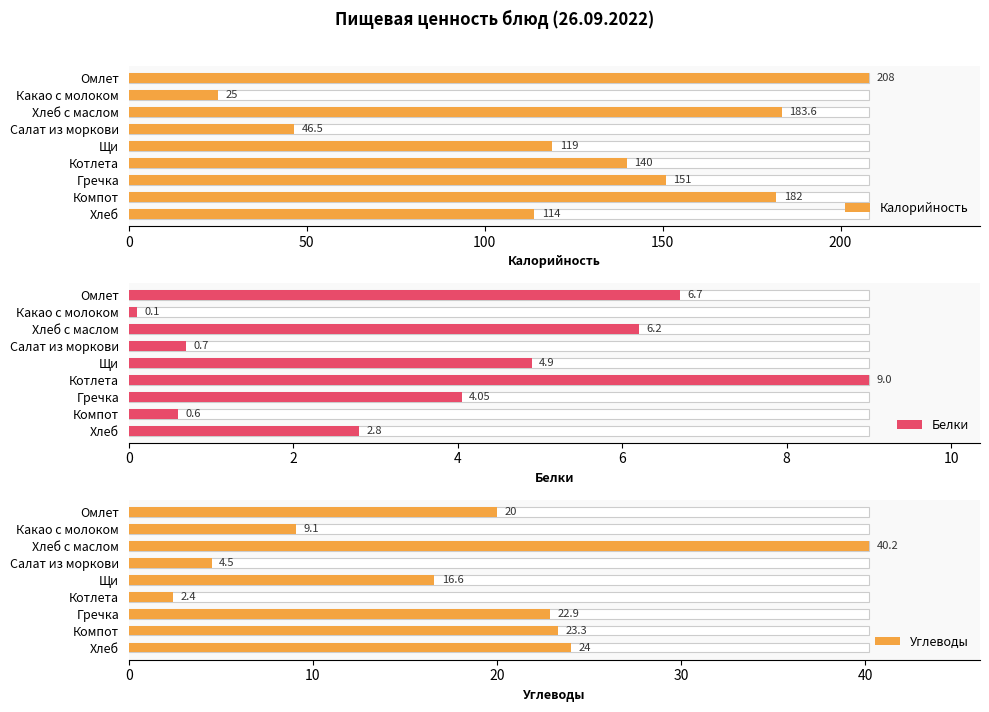

What is the difference between the maximum and minimum values in the Калорийность series?

183.0